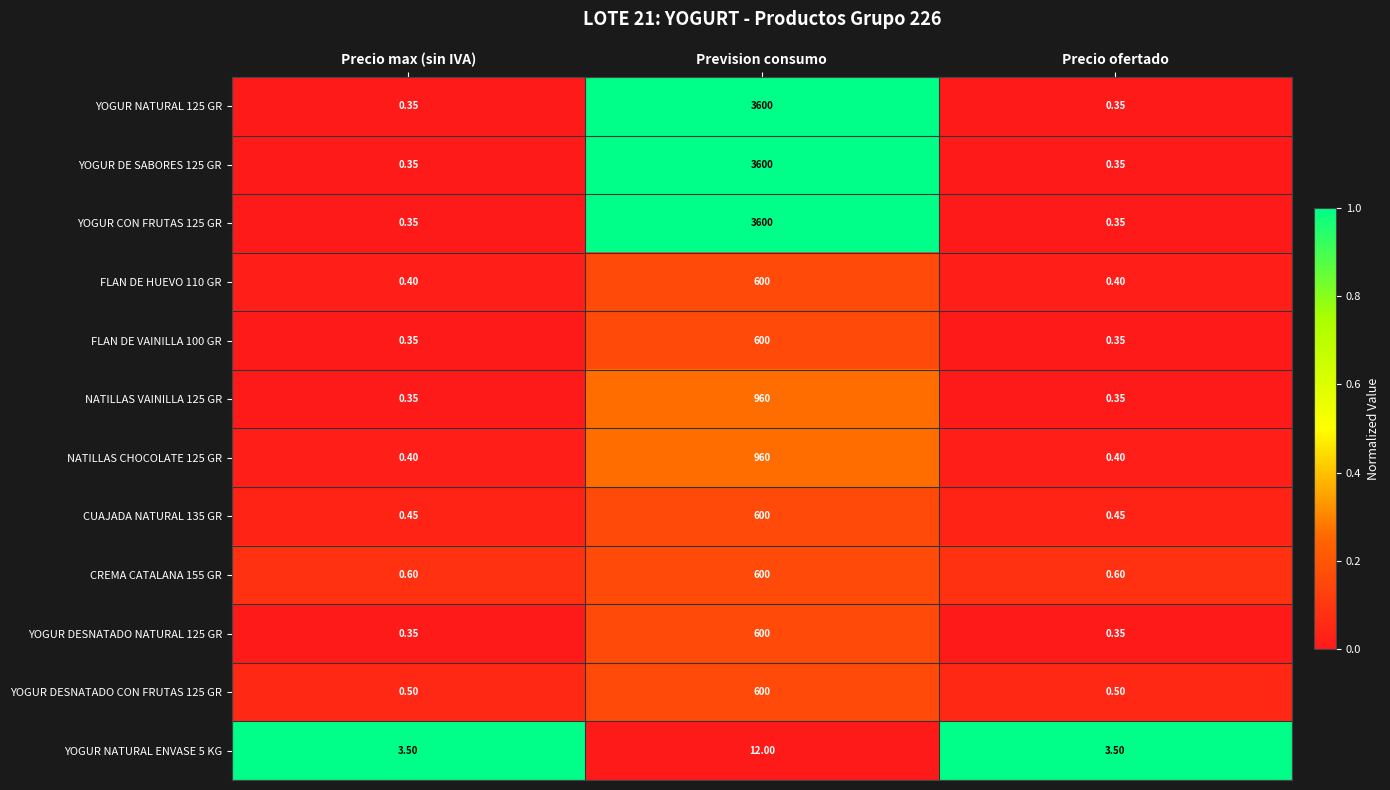

How many distinct data groups are displayed?

12